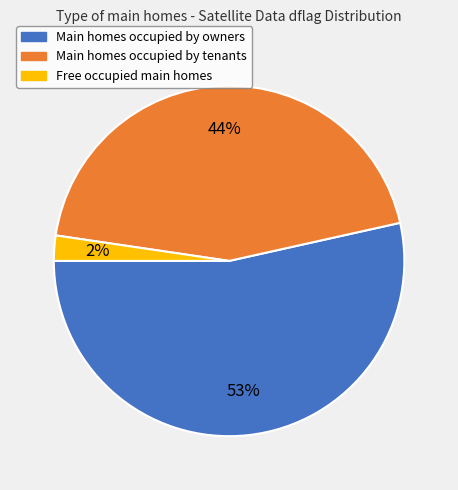

Which slice is the largest?

Main homes occupied by owners